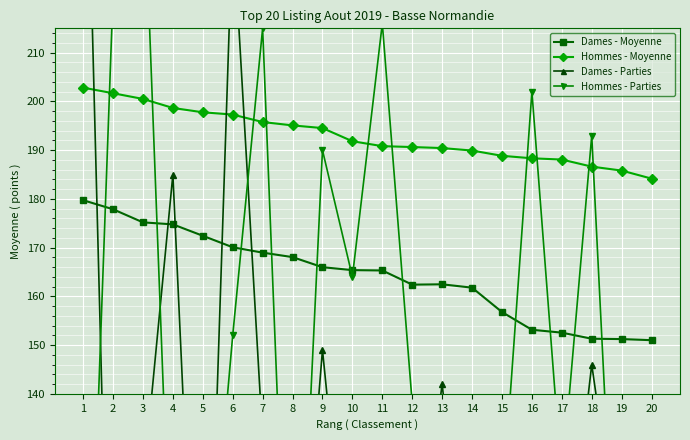

What is the difference between the Hommes - Parties values at 6 and 12?

14.0